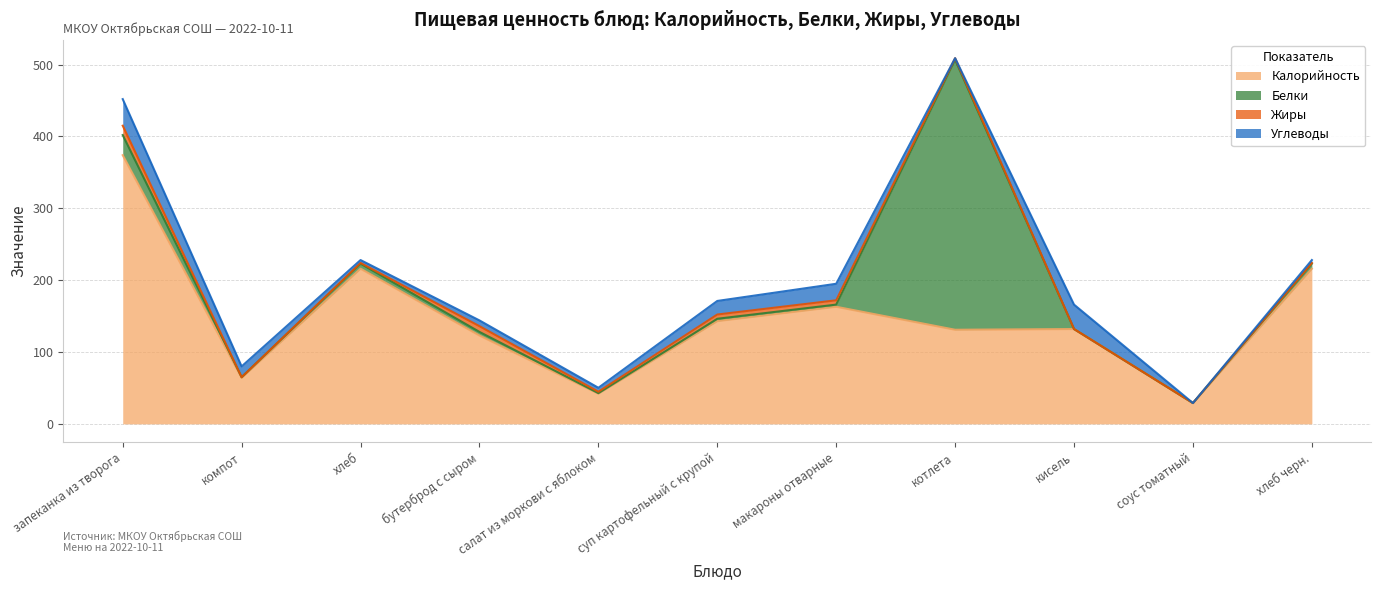

At which category does Белки reach its first local valley?

компот